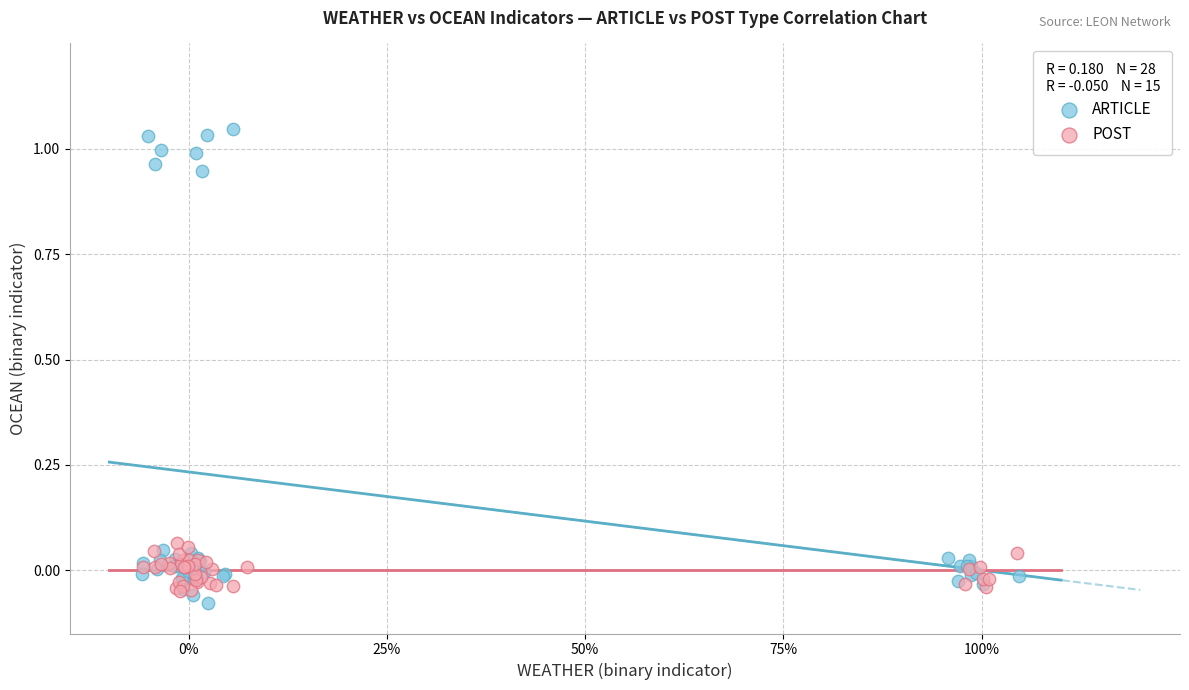

Which series reaches the maximum Y coordinate?

ARTICLE